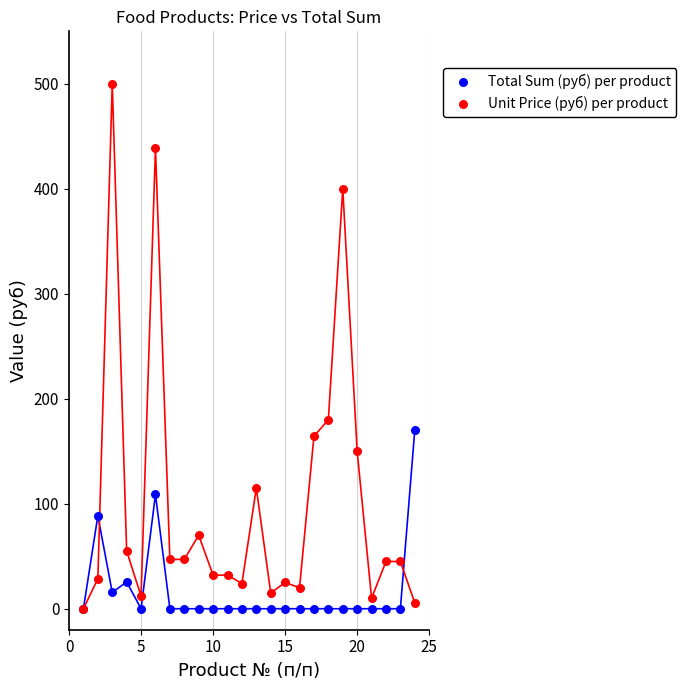

In the Unit Price (руб) per product series, what Y value is closest to 250?

180.0